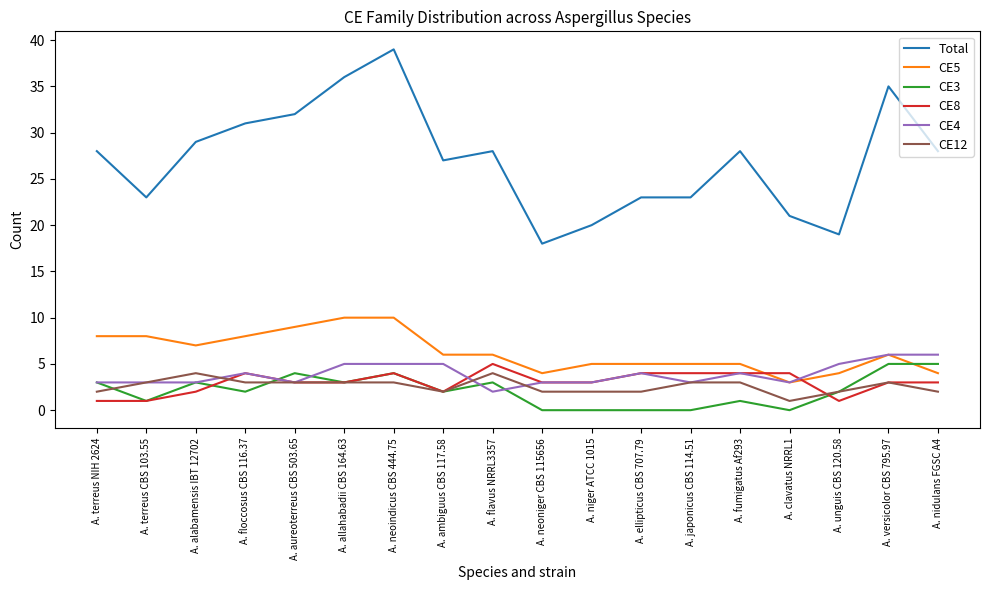

The CE3 series shows 2 at A. clavatus NRRL1. True or false?

False